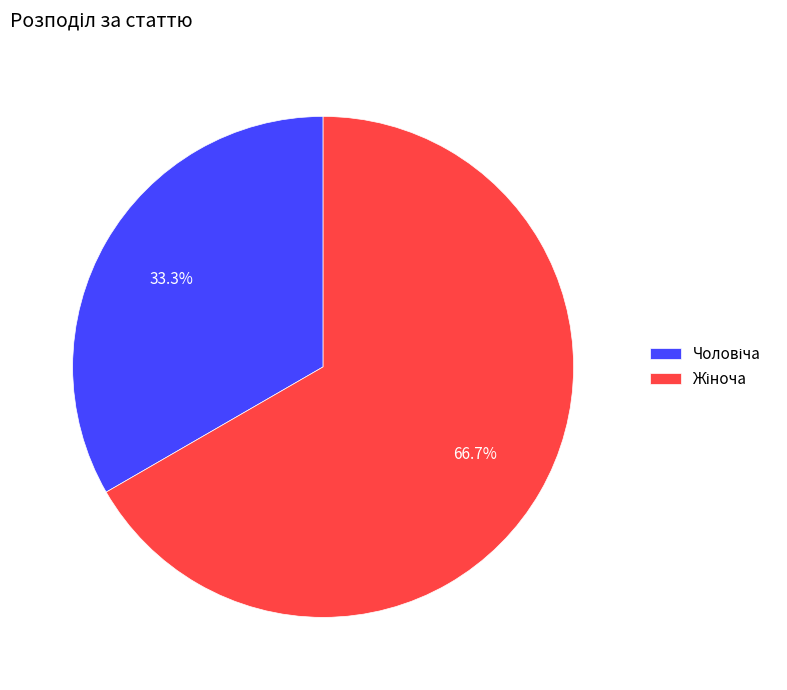

Does any single category account for the majority?

Yes